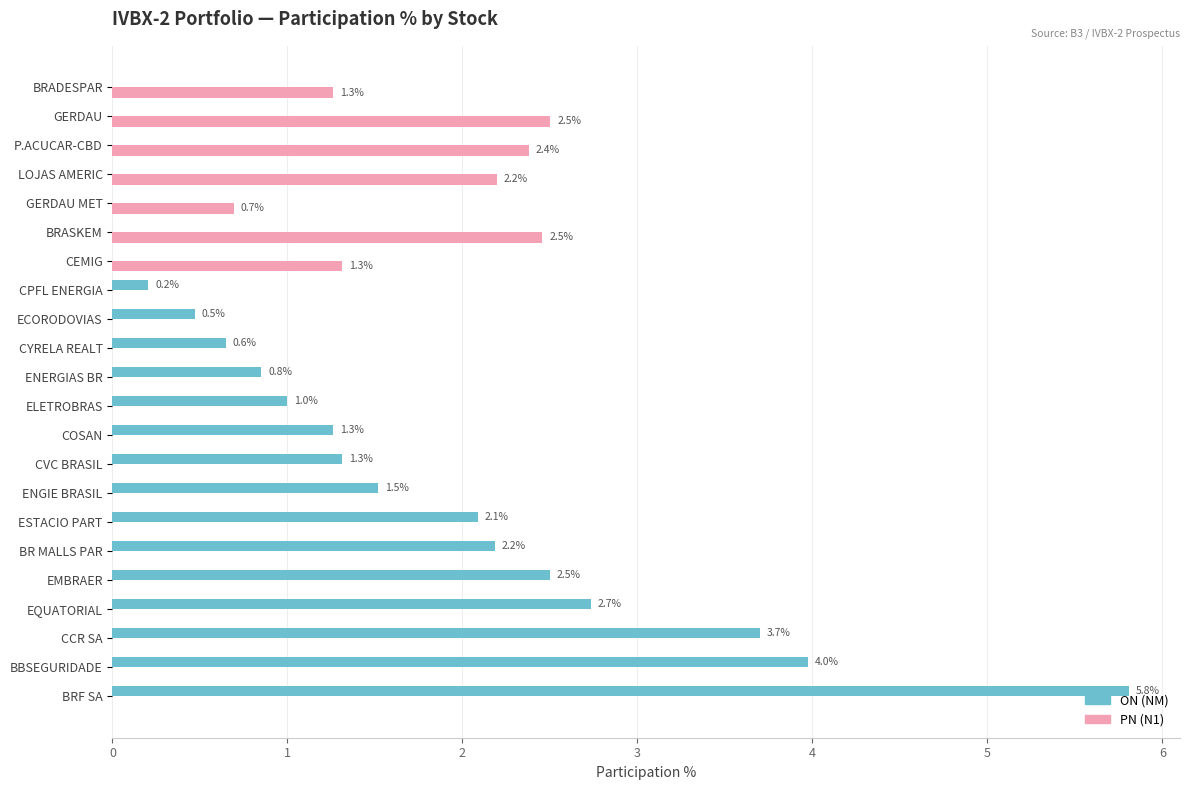

What is the total value across all series at BRASKEM?

2.5